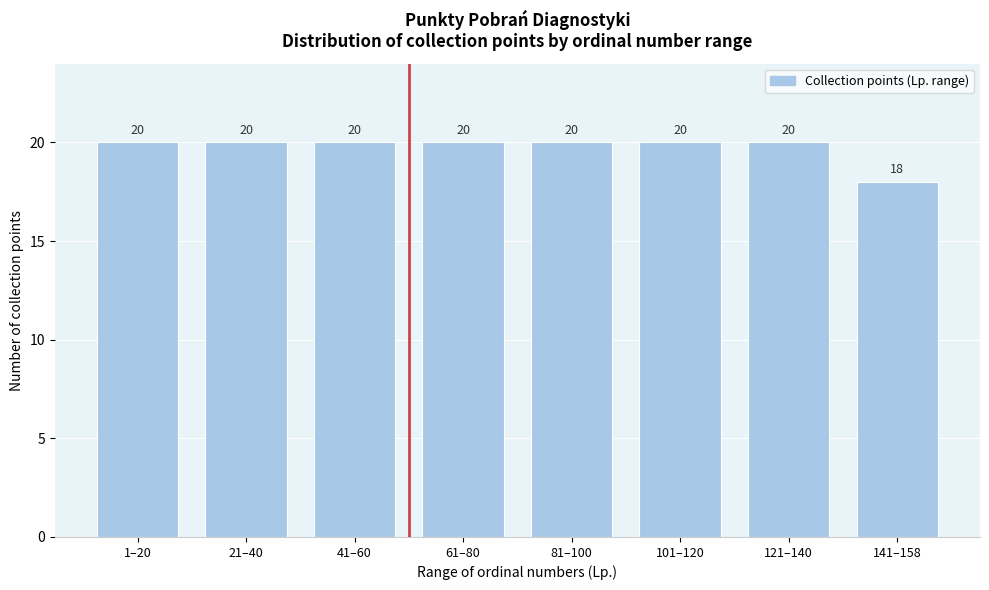

Reading left to right, extract all data points from this chart.

1–20=20	21–40=20	41–60=20	61–80=20	81–100=20	101–120=20	121–140=20	141–158=18